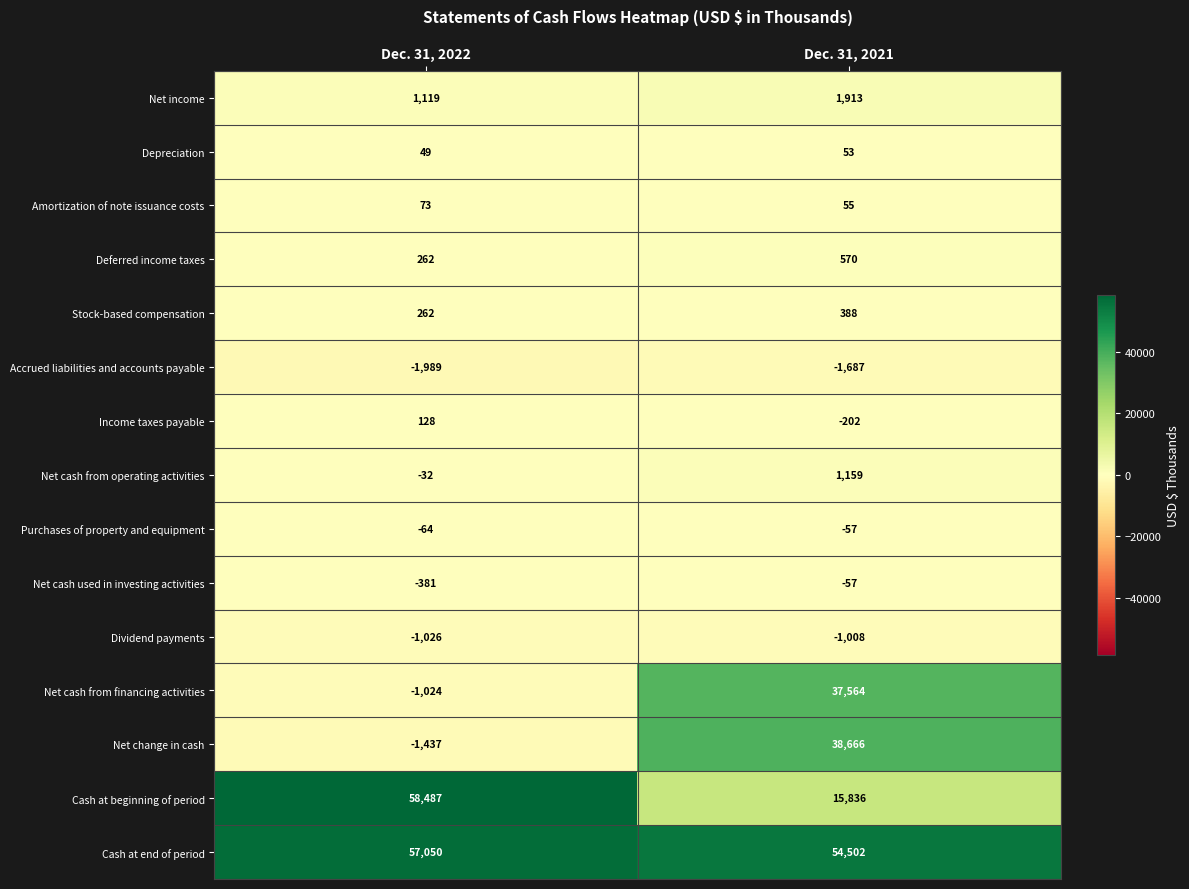

What is the maximum value shown in the chart?

58487